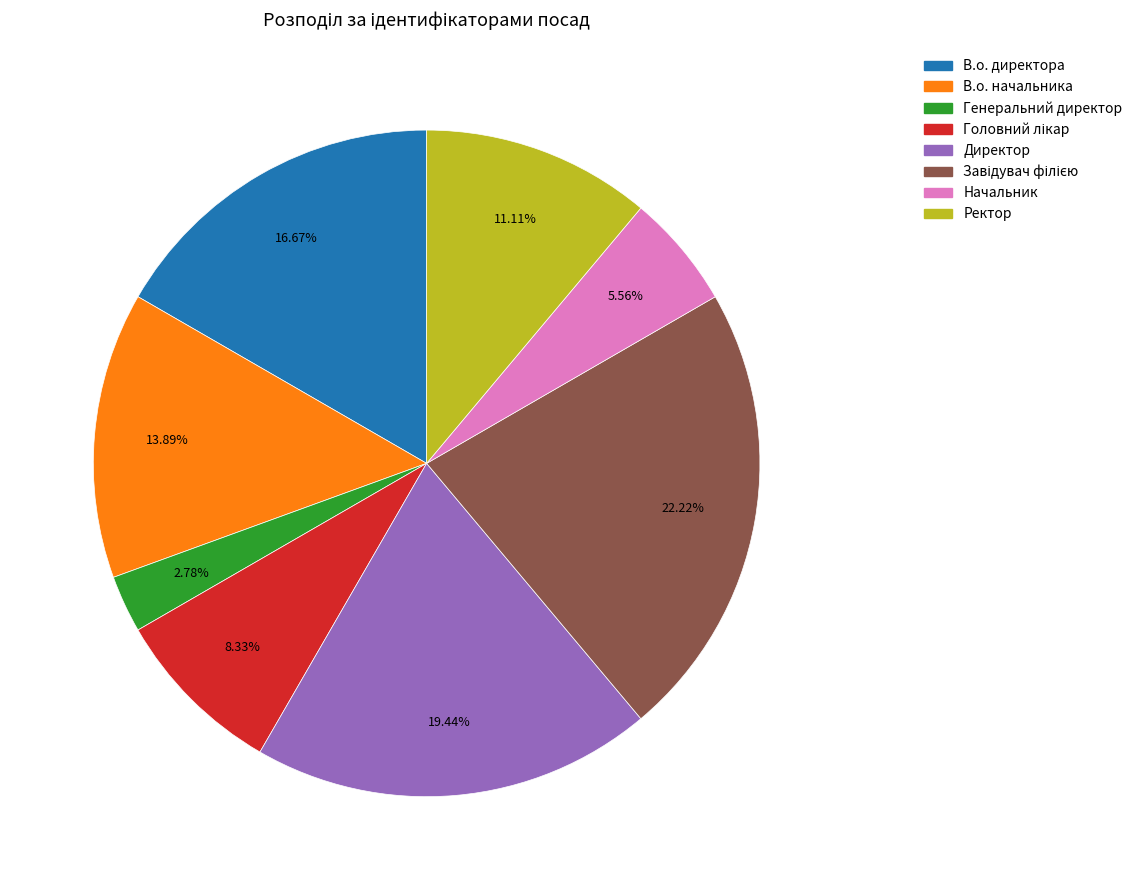

To the nearest percent, what portion does В.о. директора represent?

17%